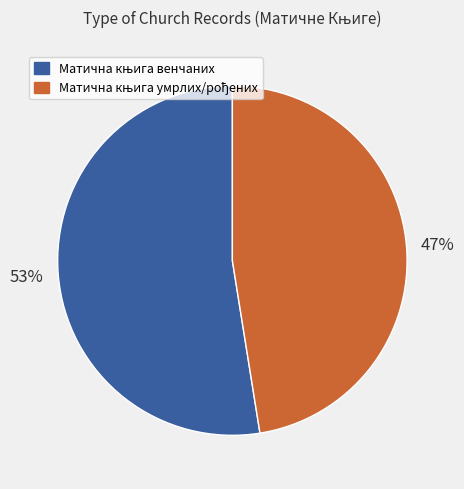

To the nearest percent, what is the average slice percentage?

50%